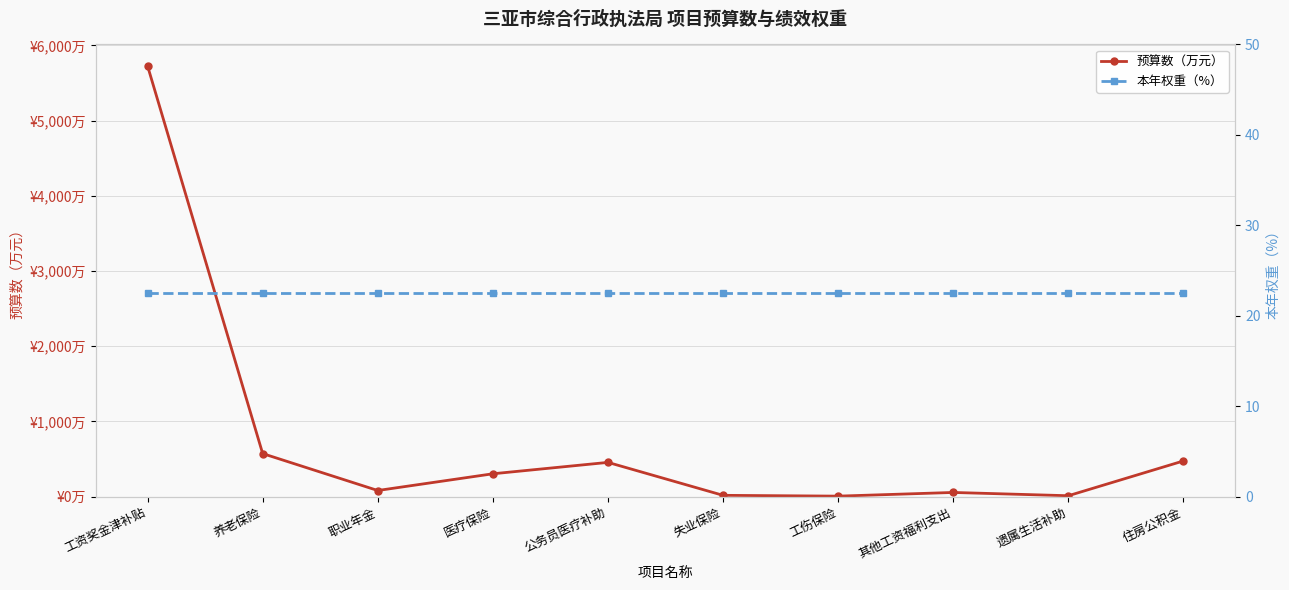

How many intersections are there between 预算数（万元） and 本年权重（%）?

4